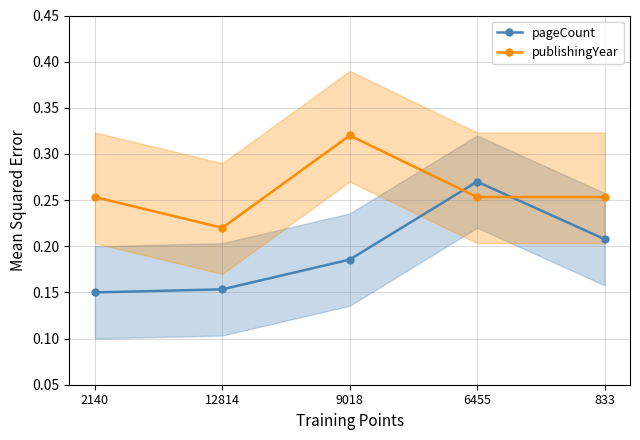

What are all the series names shown in the legend?

pageCount, publishingYear